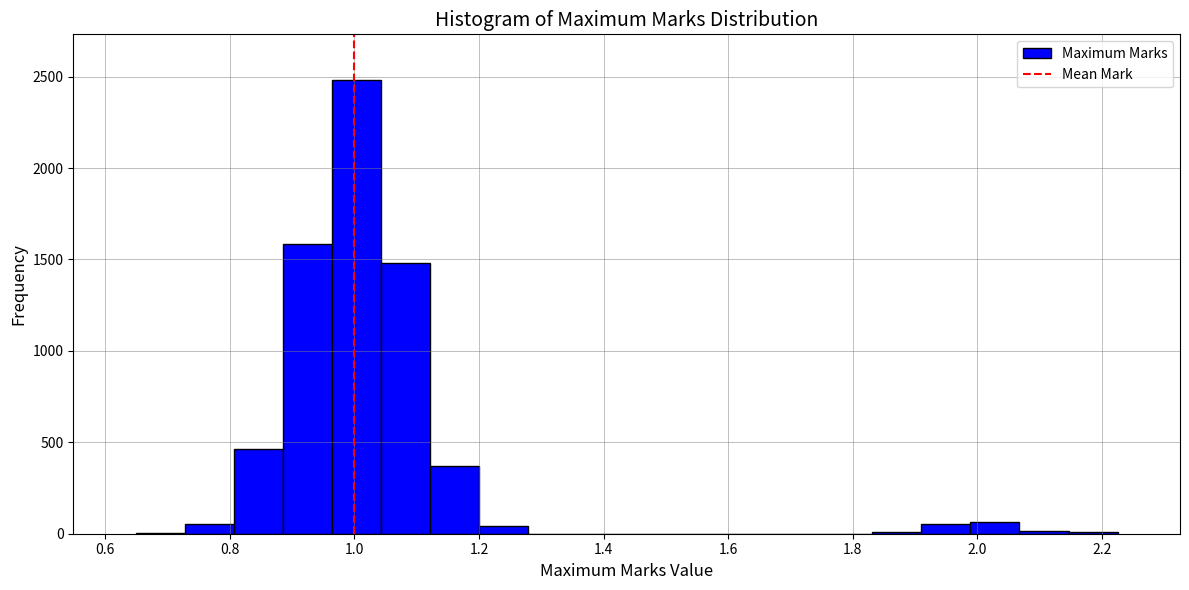

Read against the x-axis, roughly where is the centre of the tallest bar?

1.00